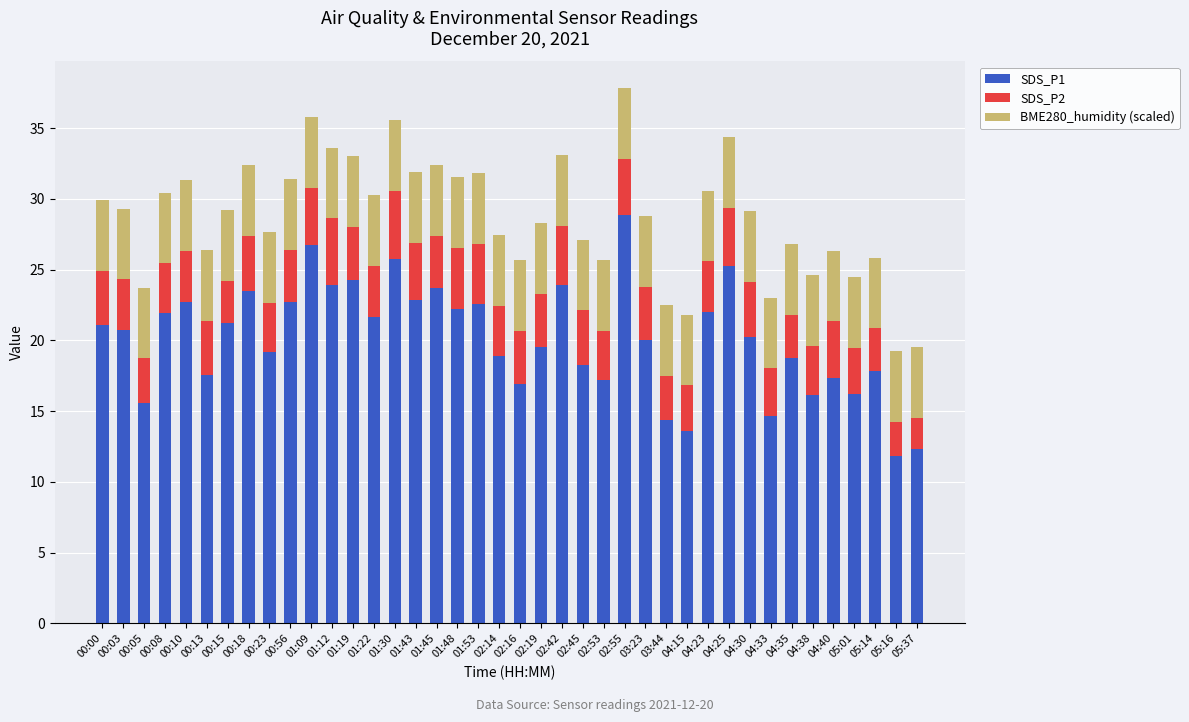

What is the total value across all series at 02:45?

27.1